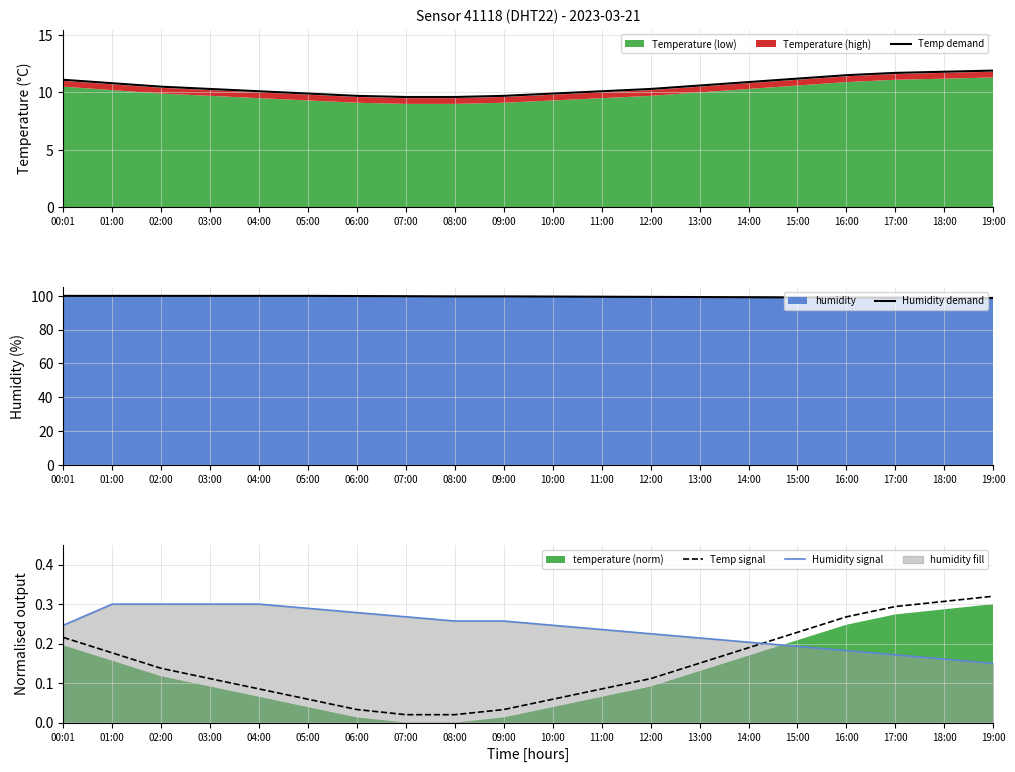

What is the label of the 6th point from the left?

05:00